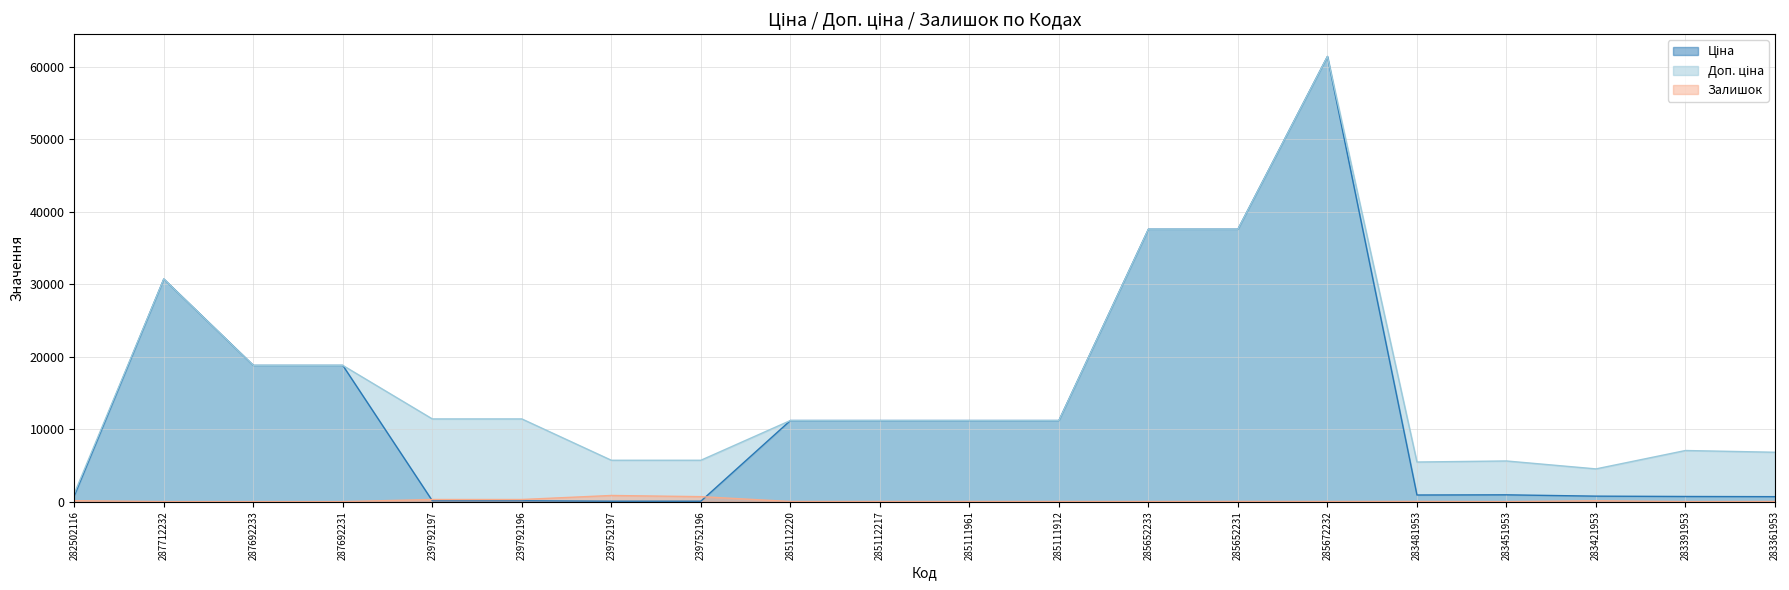

Reading left to right, transcribe all the data shown in this chart.

Ціна: 282502116=818.5	287712232=30717.1	287692233=18796.8	287692231=18796.8	239792197=114.1	239792196=114.1	239752197=57.0	239752196=57.0	285112220=11188.2	285112217=11188.2	285111961=11188.2	285111912=11188.2	285652233=37593.6	285652231=37593.6	285672232=61434.3	283481953=910.4	283451953=934.5	283421953=752.2	283391953=705.1	283361953=681.0
Доп. ціна: 282502116=1109.2	287712232=30717.1	287692233=18796.8	287692231=18796.8	239792197=11410.0	239792196=11410.0	239752197=5705.0	239752196=5705.0	285112220=11188.2	285112217=11188.2	285111961=11188.2	285111912=11188.2	285652233=37593.6	285652231=37593.6	285672232=61434.3	283481953=5462.3	283451953=5607.2	283421953=4513.3	283391953=7051.3	283361953=6809.8
Залишок: 282502116=125.0	287712232=0.0	287692233=0.0	287692231=0.0	239792197=289.0	239792196=290.0	239752197=845.0	239752196=683.0	285112220=17.0	285112217=17.0	285111961=17.0	285111912=15.0	285652233=13.0	285652231=23.0	285672232=16.0	283481953=24.0	283451953=2.0	283421953=113.0	283391953=8.0	283361953=19.0